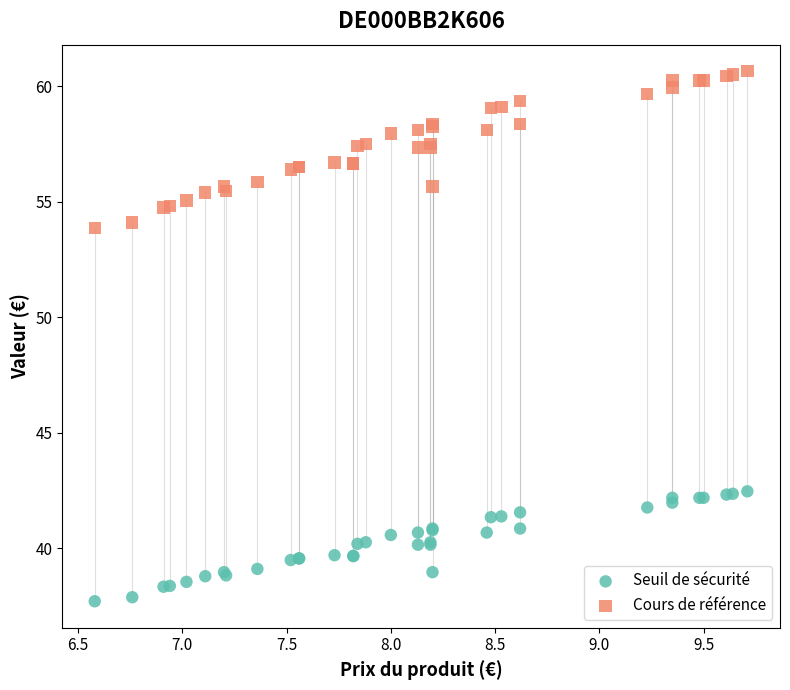

Which series contains the highest Y value?

Cours de référence